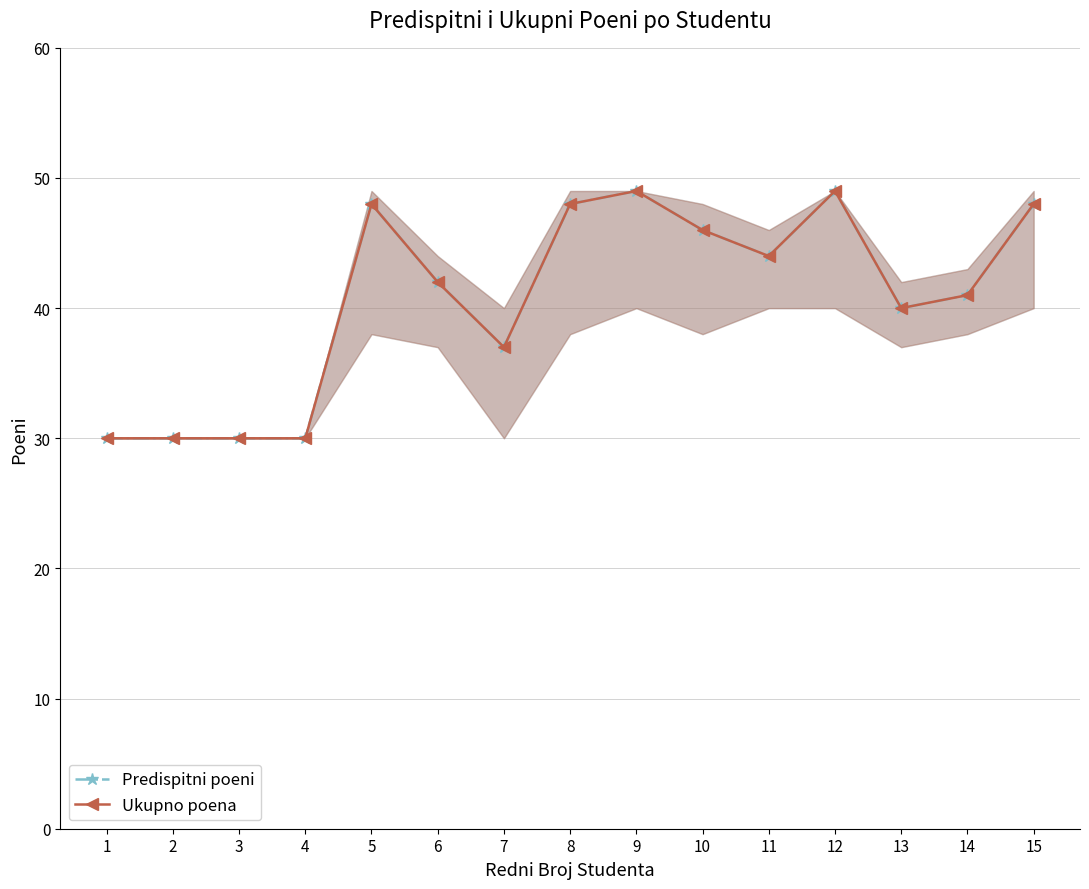

True or false: Ukupno poena and Predispitni poeni cross at least once.

False